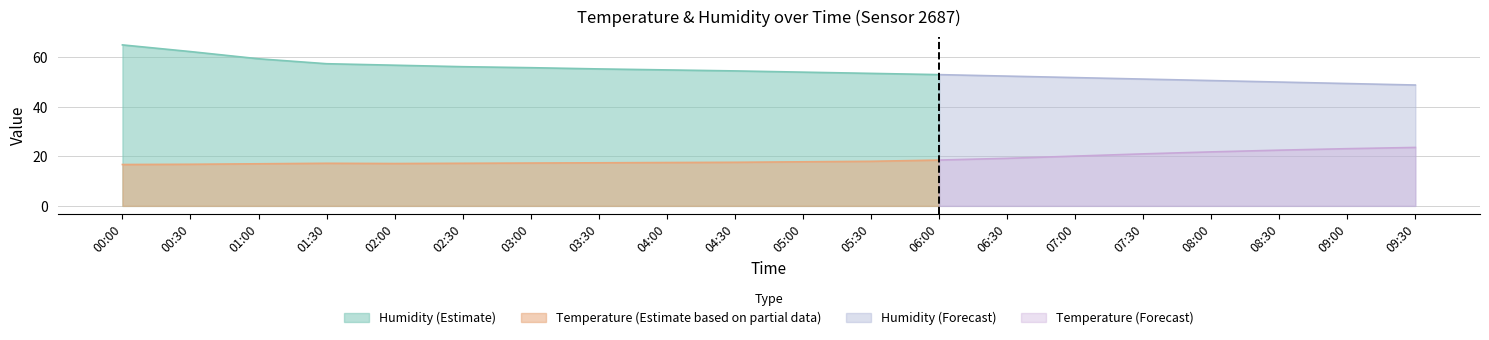

What is the difference between the highest and lowest values at 09:30?

25.2